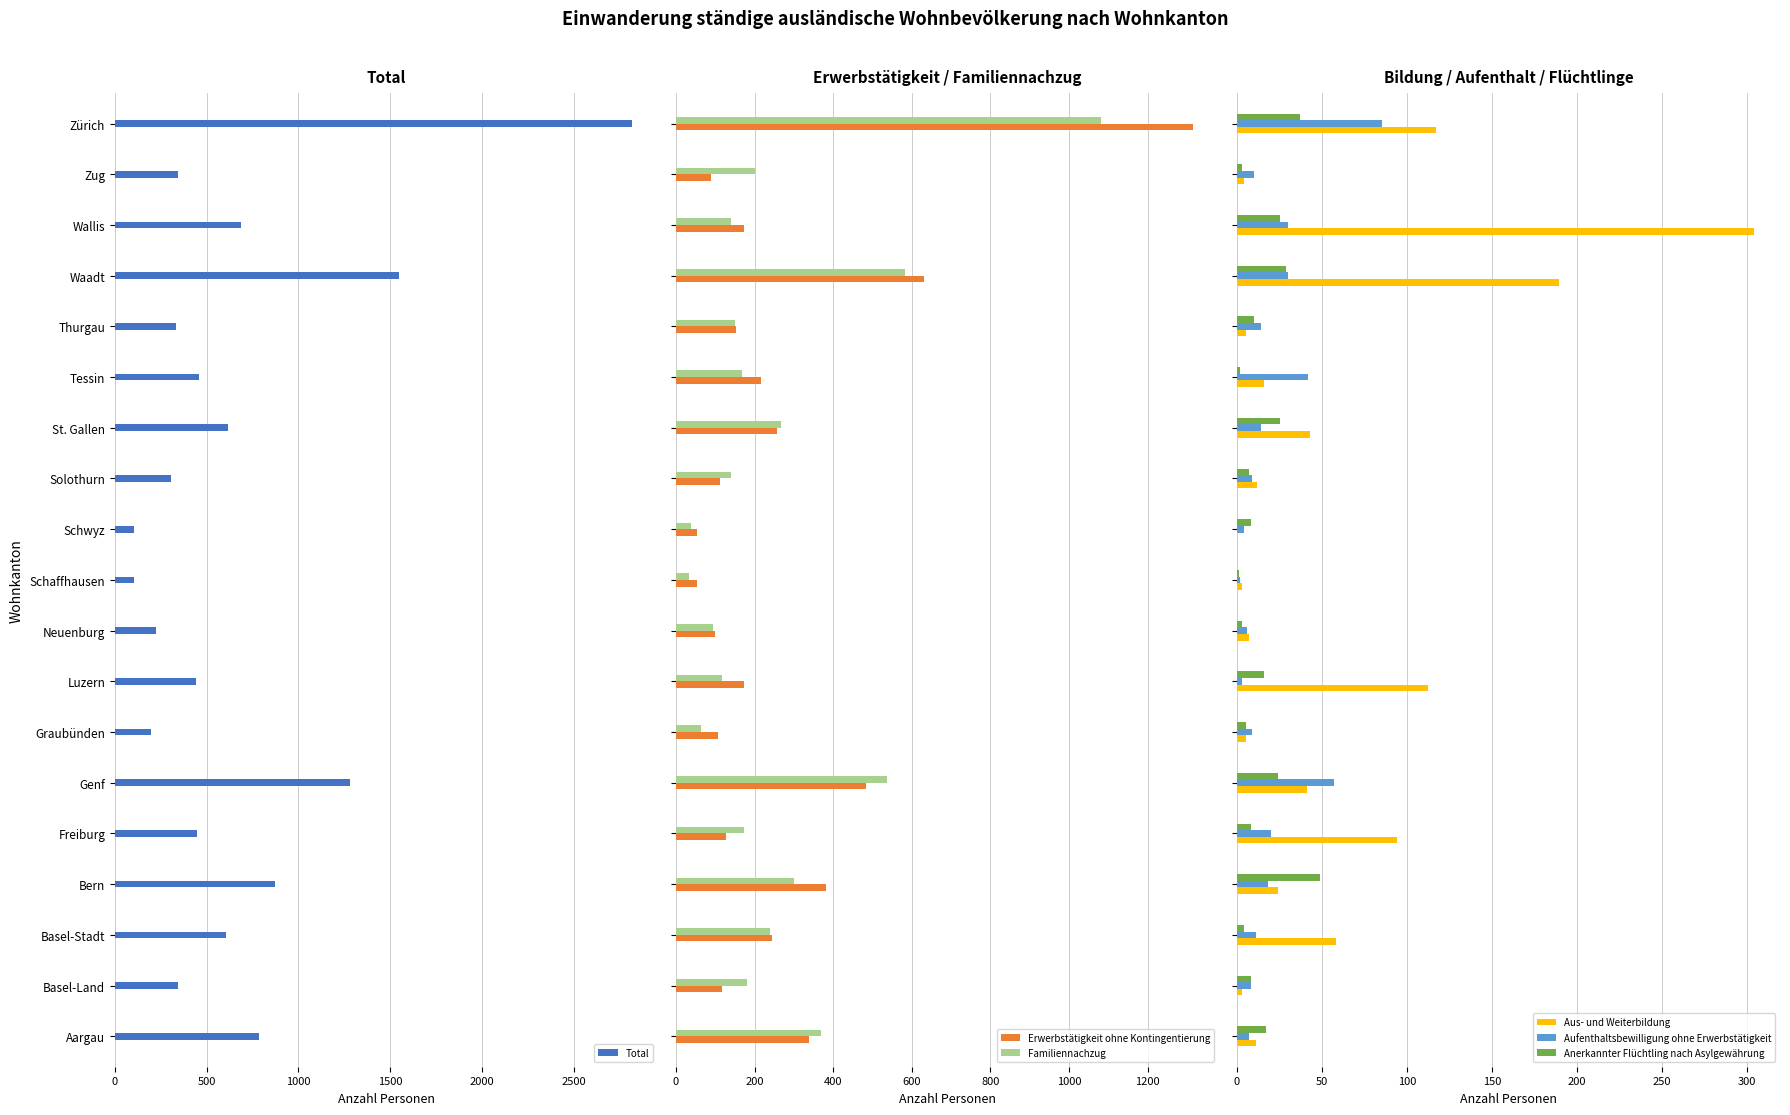

What is the minimum value for Aufenthaltsbewilligung ohne Erwerbstätigkeit?

2